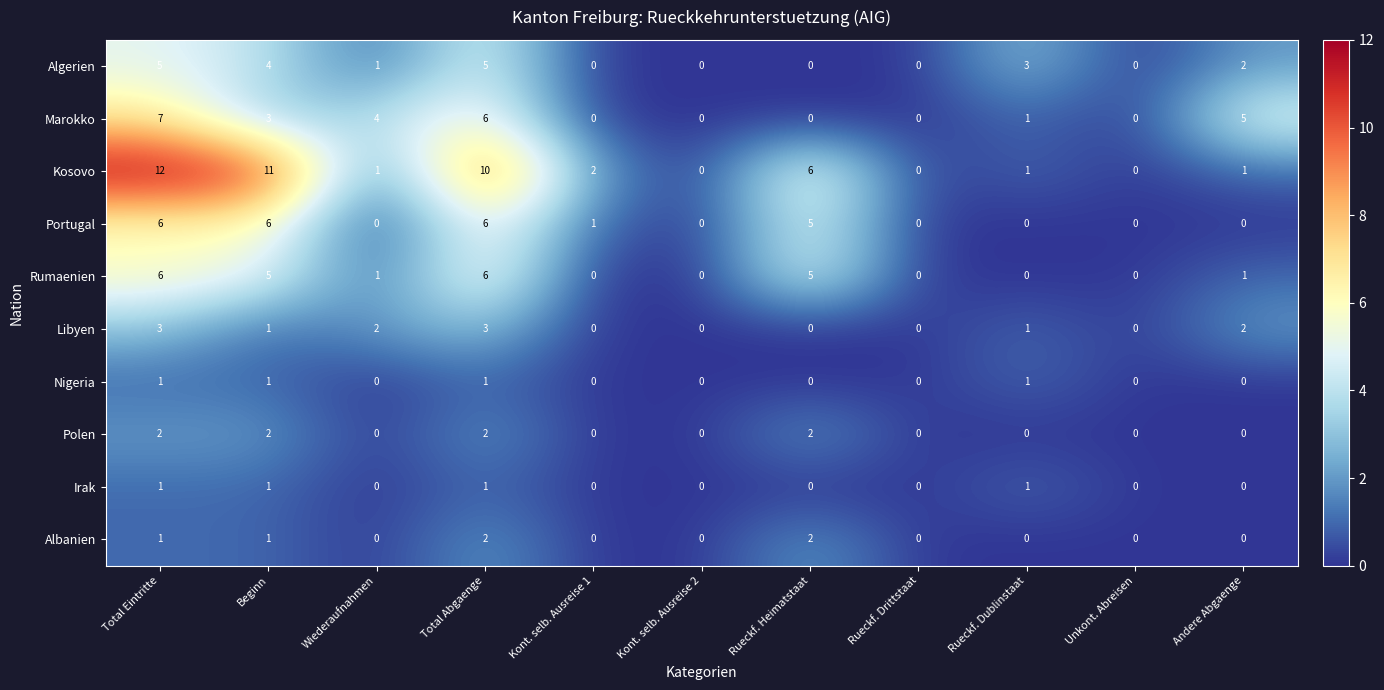

At which category is the sum across all series the highest?

Total Eintritte